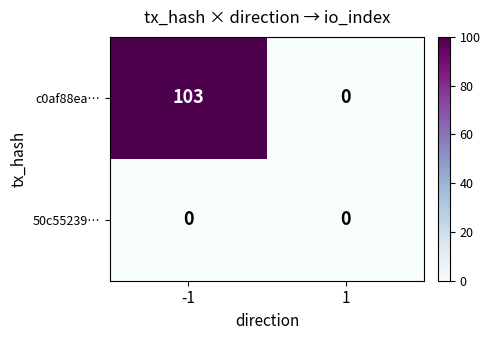

True or false: c0af88ea… has a value of 103 at -1.

True